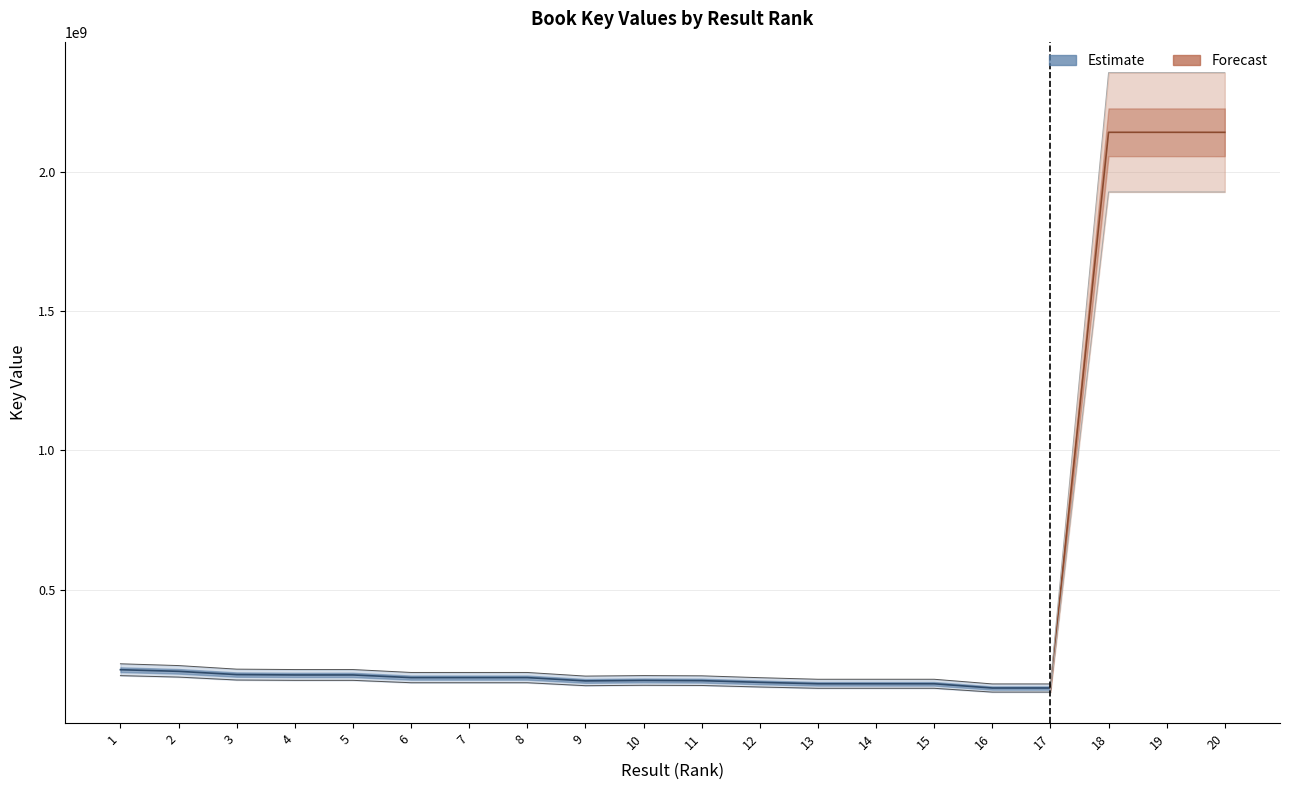

Between 18 and 13, which is larger?

18